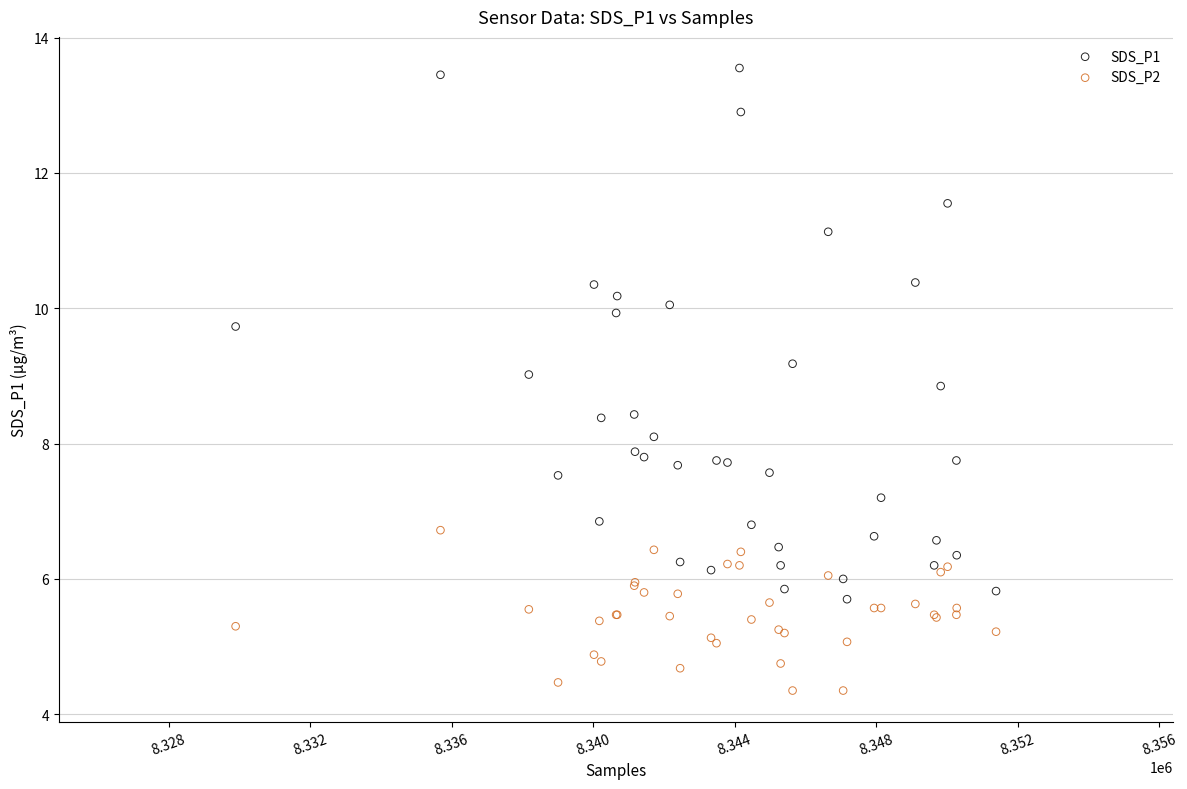

Which series has the widest spread of Y values?

SDS_P1